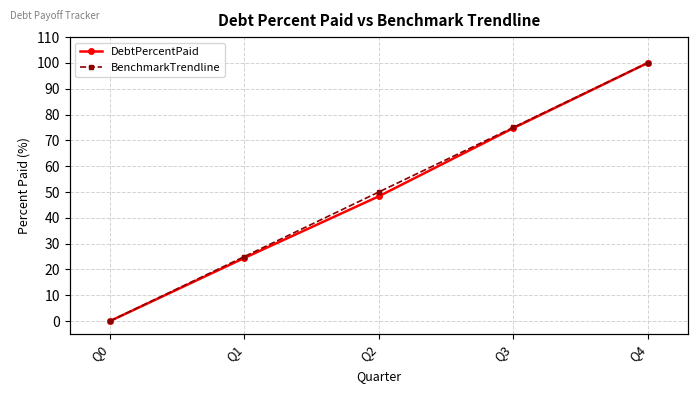

What is the total value across all series at Q4?

200.0